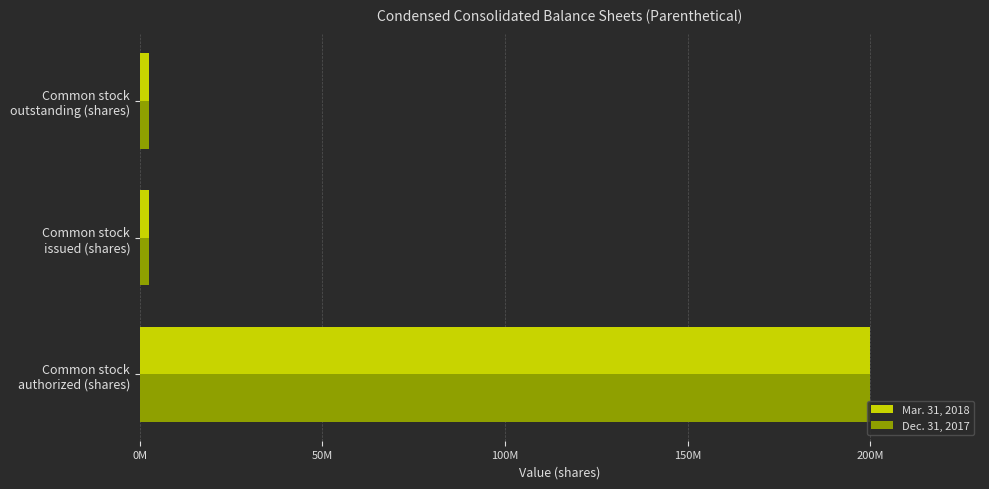

What is the minimum value shown in the chart?

2535766